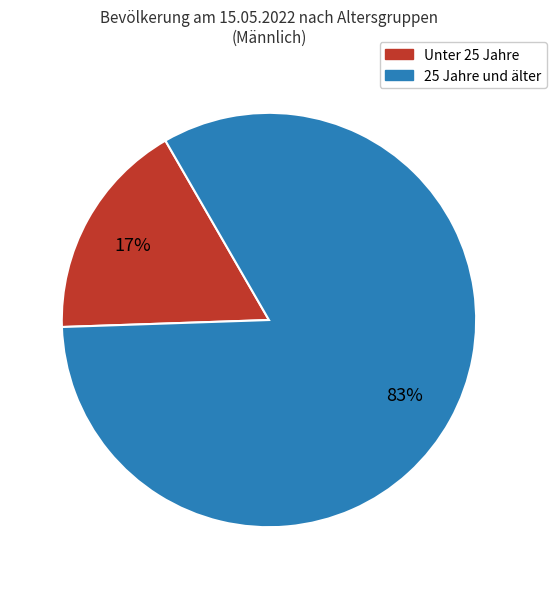

How many slices are in this pie chart?

2